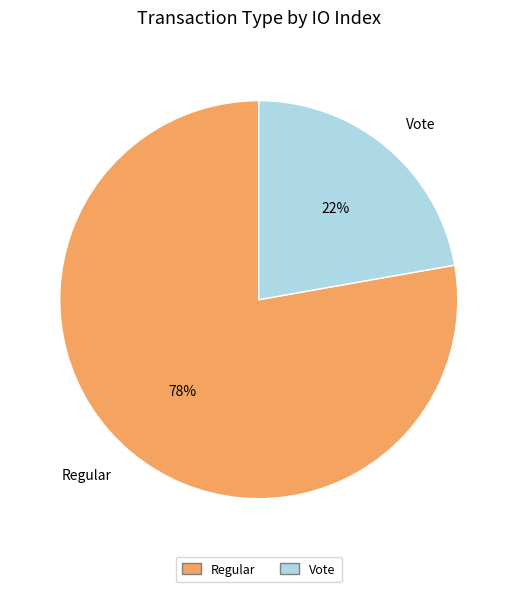

Does any single category account for the majority?

Yes